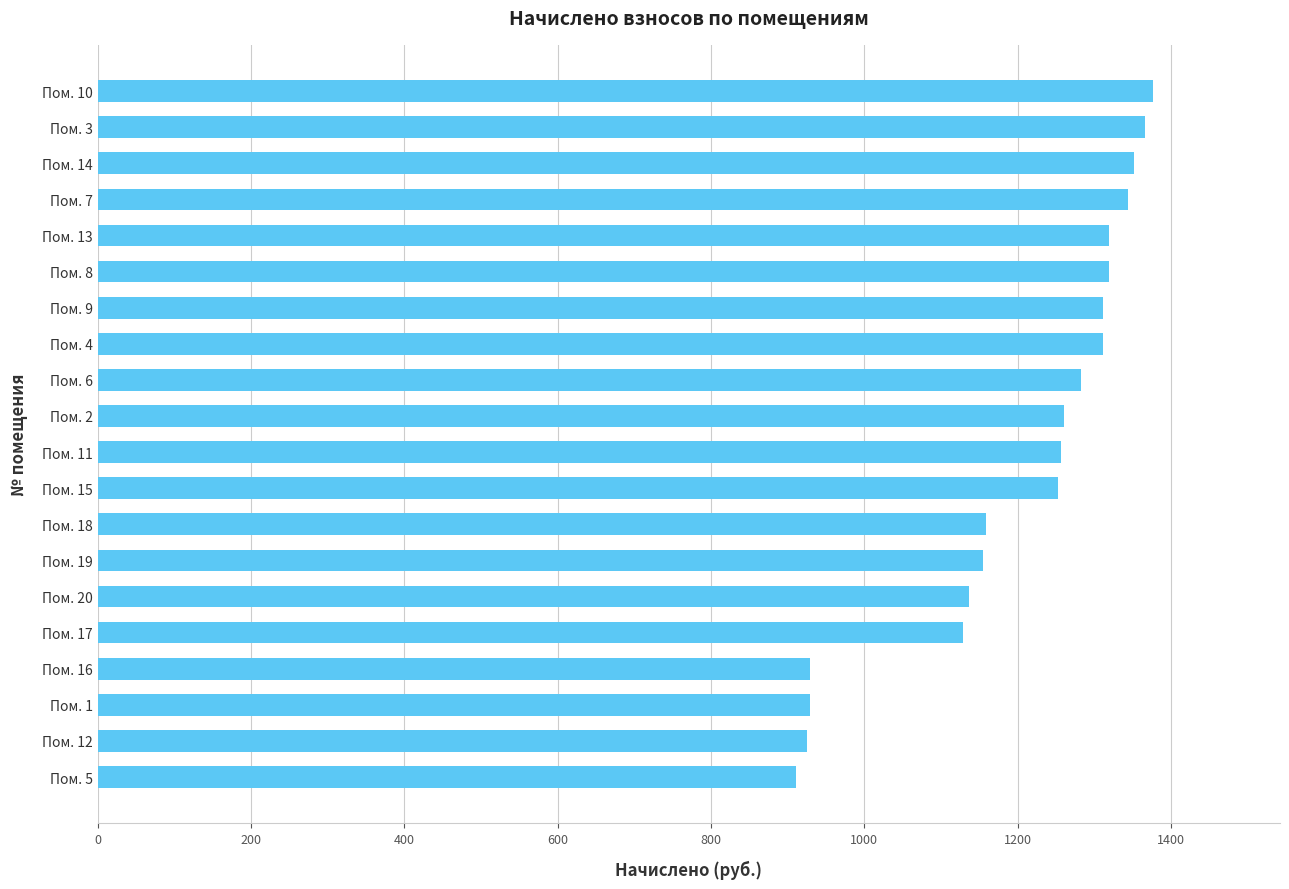

What is the change in value from Пом. 20 to Пом. 13?

+182.1